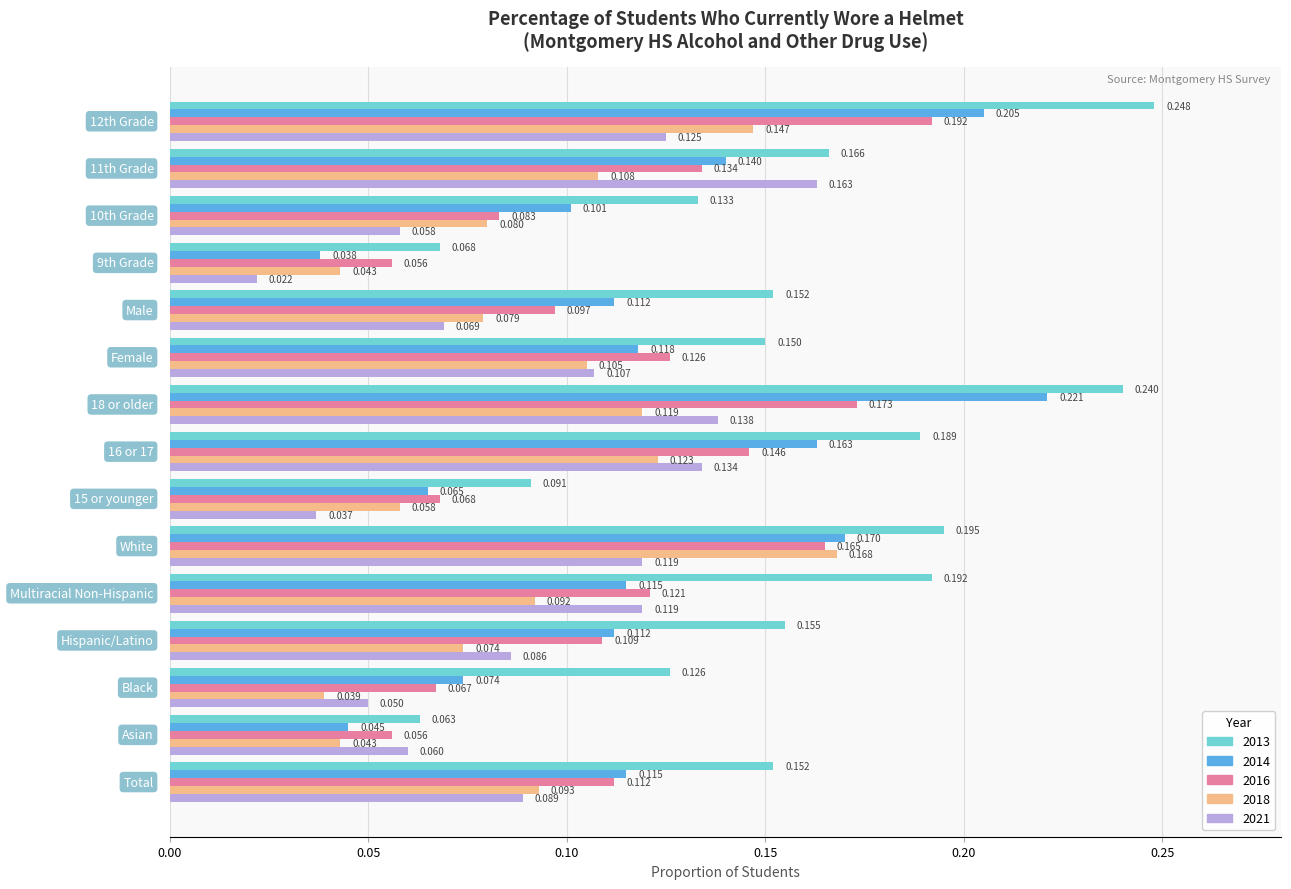

How many distinct data groups are displayed?

5